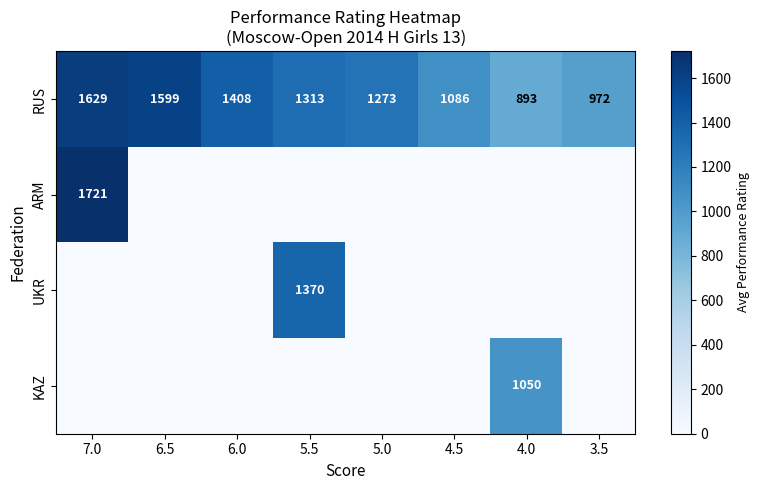

List the labels in order of RUS value, largest first.

7.0, 6.5, 6.0, 5.5, 5.0, 4.5, 3.5, 4.0